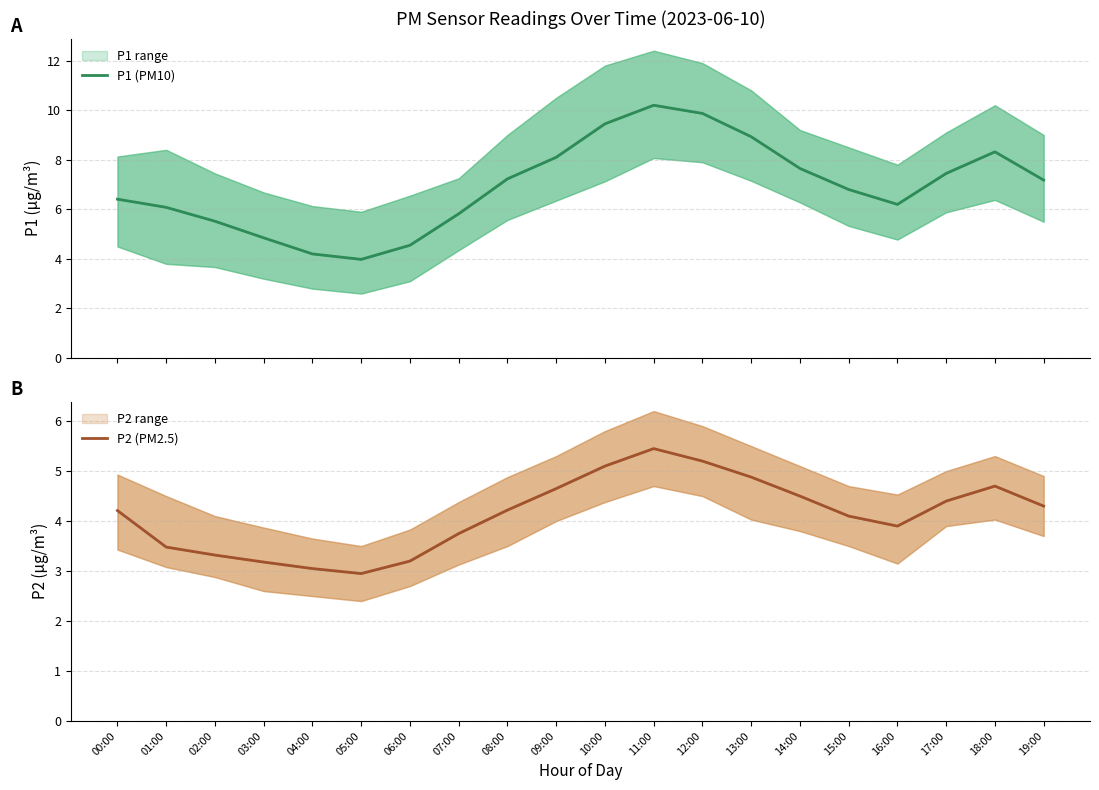

Rank the categories by P1 (PM10) value from highest to lowest.

11:00, 12:00, 10:00, 13:00, 18:00, 09:00, 14:00, 17:00, 08:00, 19:00, 15:00, 00:00, 16:00, 01:00, 07:00, 02:00, 03:00, 06:00, 04:00, 05:00